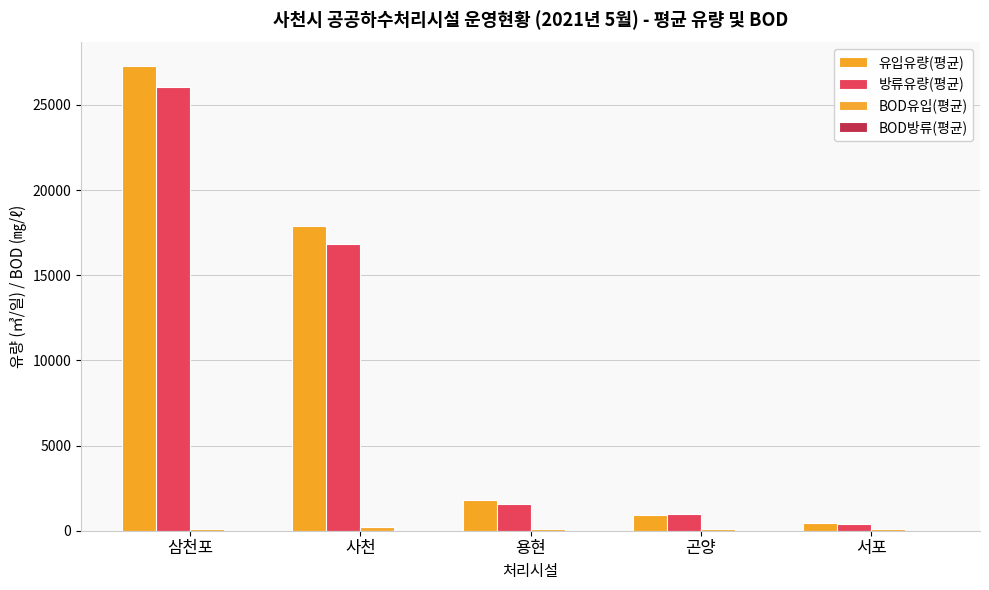

Is the value of BOD방류(평균) at 삼천포 greater than the value of 방류유량(평균) at 용현?

No